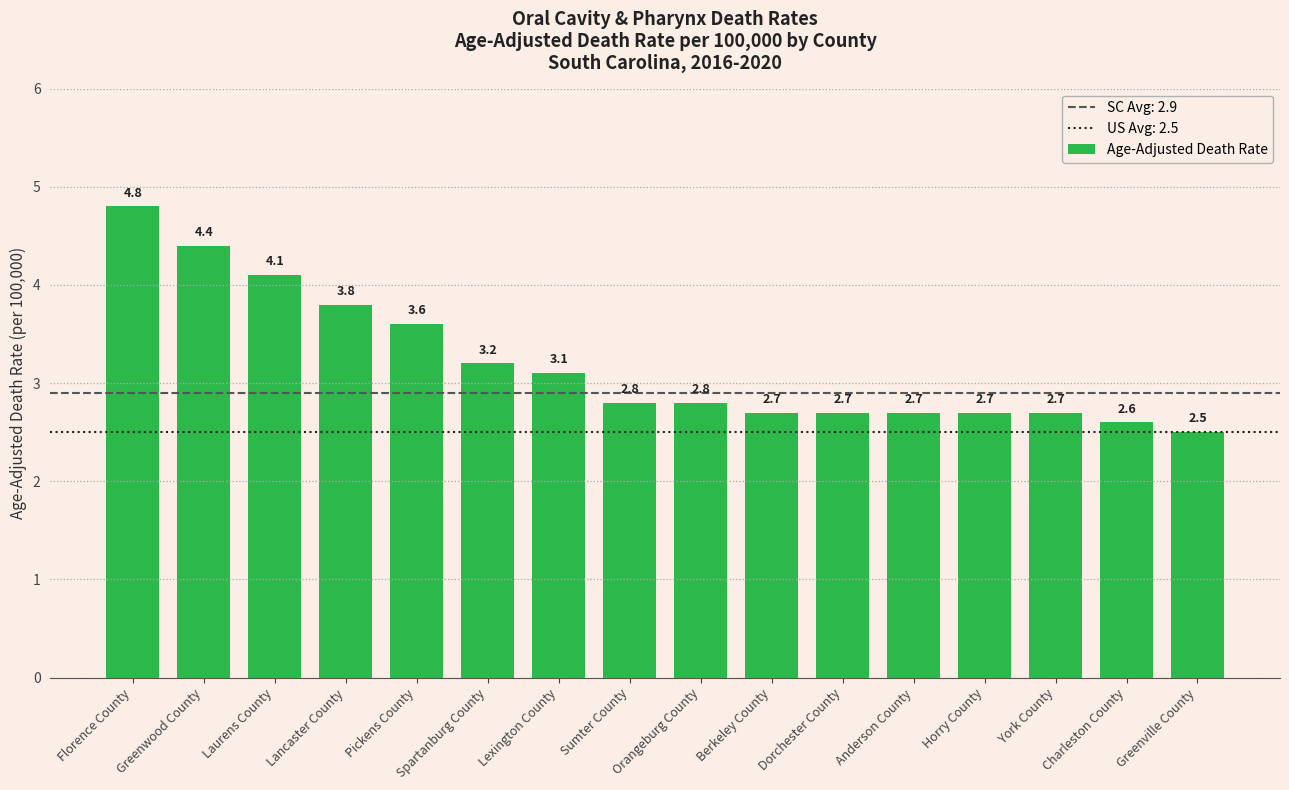

Count the number of categories in the chart.

16